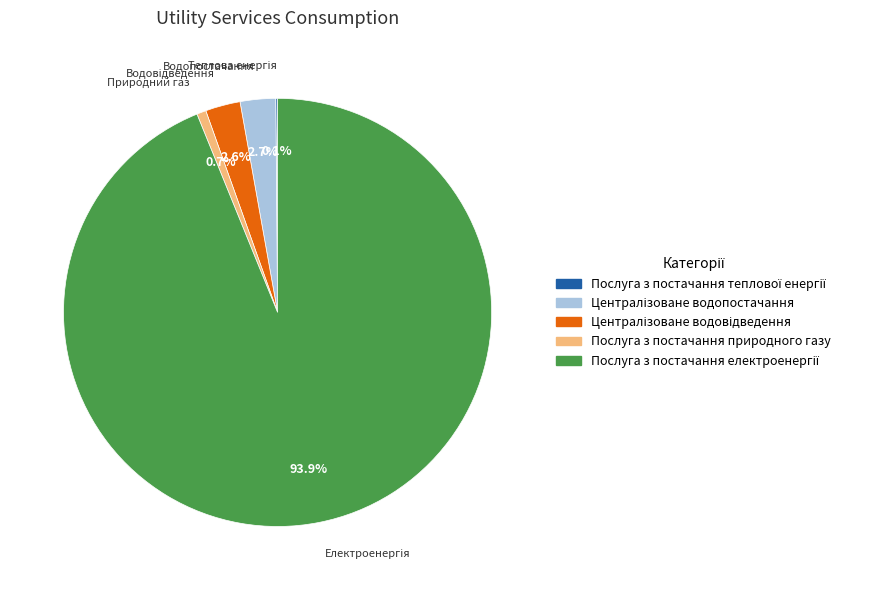

Is there any slice that represents more than half of the pie?

Yes